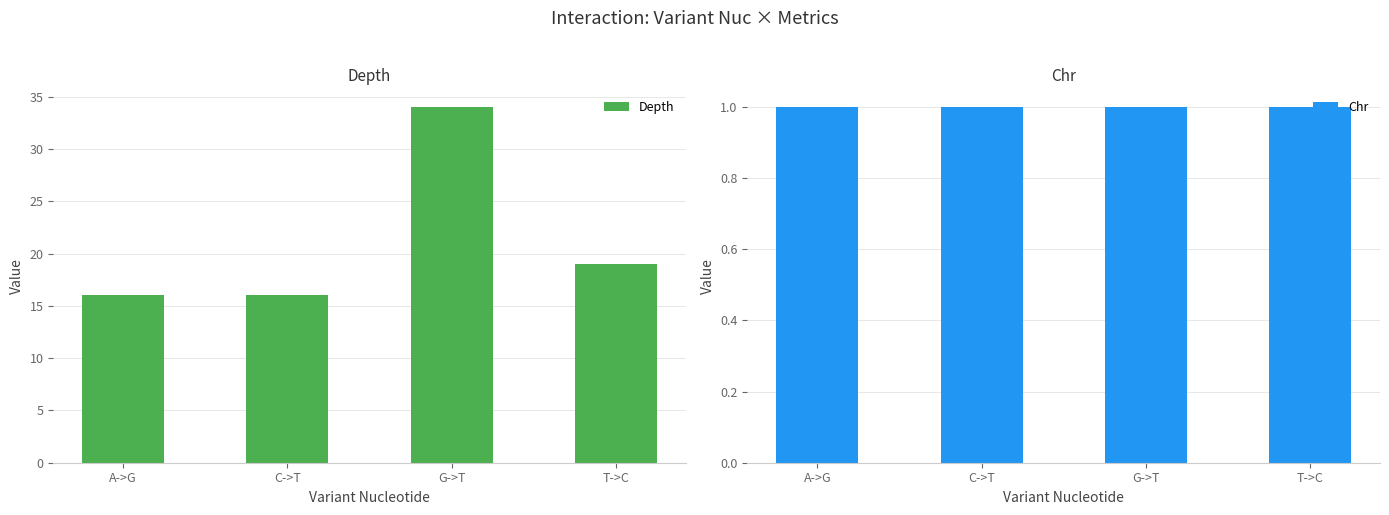

Reading left to right, transcribe all the data shown in this chart.

Depth: 16	16	34	19
Chr: 1	1	1	1